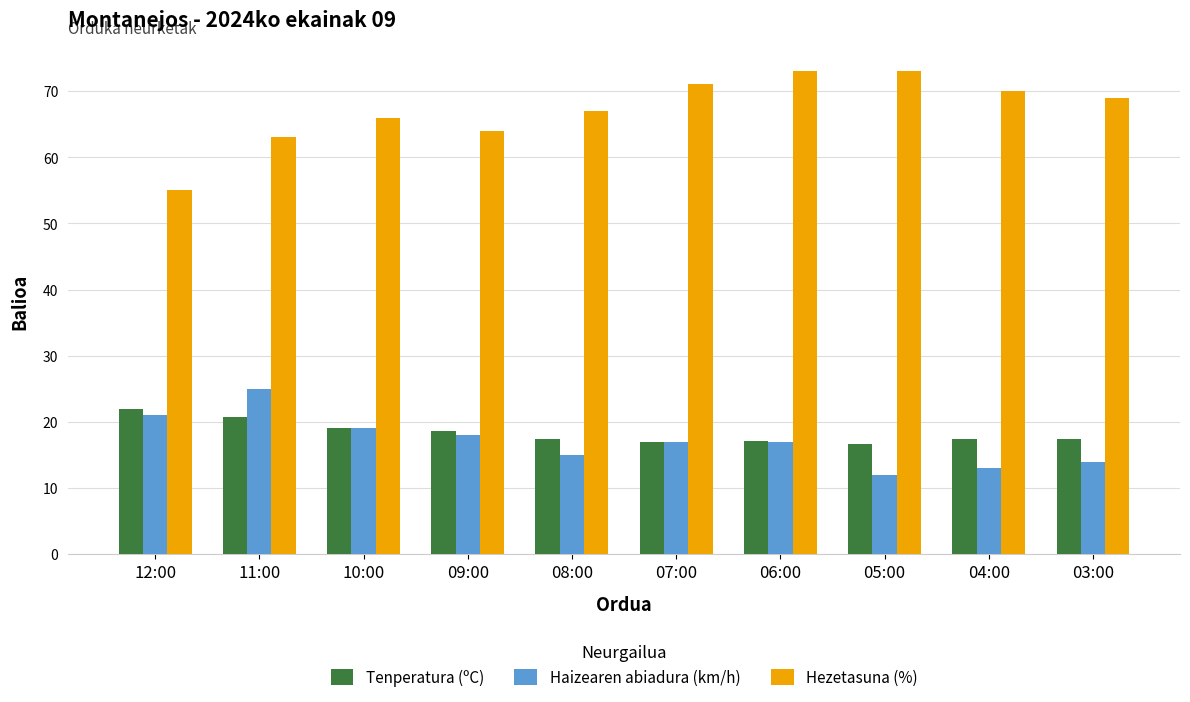

What is the value of the Tenperatura (ºC) bar at the 6th from the left?

16.9